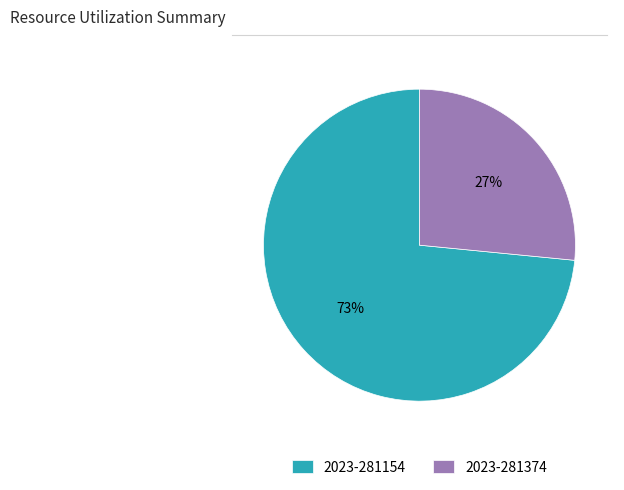

To the nearest percent, what portion does 2023-281154 represent?

73%